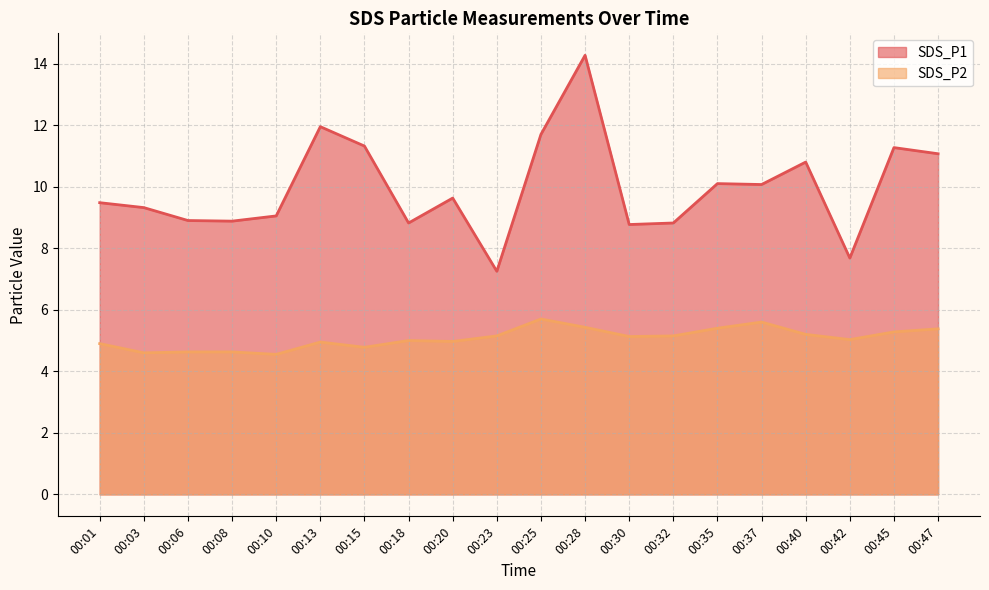

What is the average value of the SDS_P1 series?

10.0